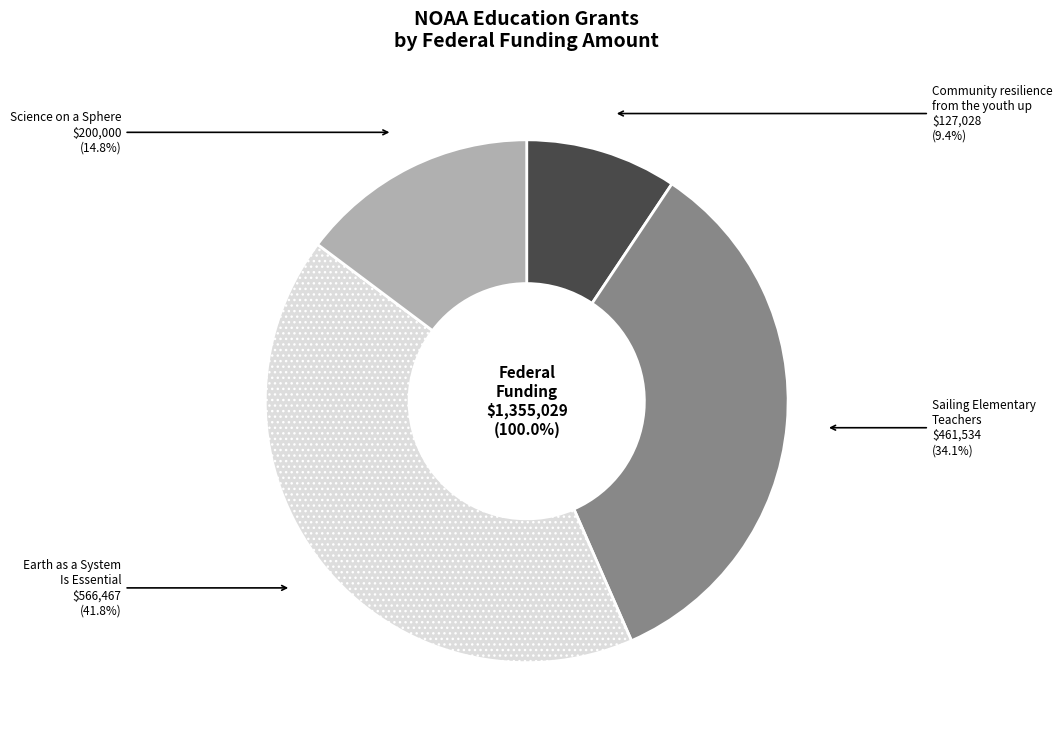

Does Science on a Sphere: Bringing the Ocean account for over 50% of the chart?

No